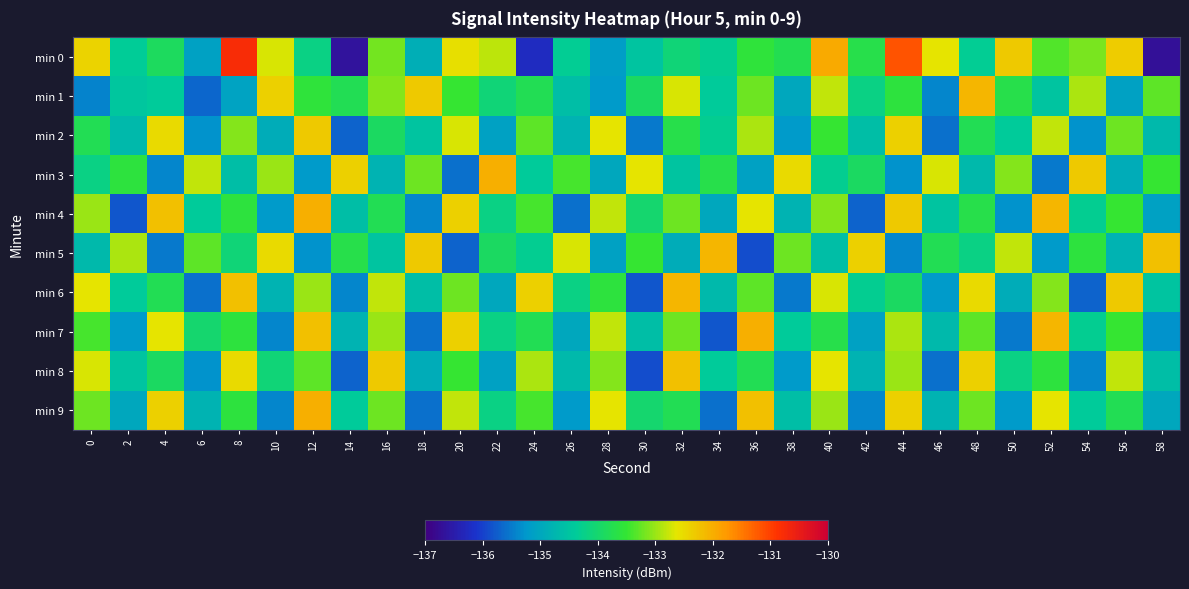

Reading left to right, what are all the values shown in this chart?

min 0: 0=-132.4	2=-134.4	4=-133.9	6=-135.1	8=-130.8	10=-132.7	12=-134.2	14=-136.7	16=-133.2	18=-134.9	20=-132.6	22=-132.8	24=-136.3	26=-134.3	28=-135.2	30=-134.5	32=-134.1	34=-134.3	36=-133.6	38=-133.8	40=-132.0	42=-133.7	44=-131.2	46=-132.6	48=-134.3	50=-132.3	52=-133.4	54=-133.2	56=-132.3	58=-136.7
min 1: 0=-135.4	2=-134.5	4=-134.4	6=-135.7	8=-135.1	10=-132.4	12=-133.6	14=-133.8	16=-133.1	18=-132.3	20=-133.5	22=-134.1	24=-133.8	26=-134.6	28=-135.2	30=-133.9	32=-132.7	34=-134.4	36=-133.2	38=-135.0	40=-132.8	42=-134.2	44=-133.6	46=-135.4	48=-132.1	50=-133.7	52=-134.5	54=-132.9	56=-135.1	58=-133.3
min 2: 0=-133.8	2=-134.7	4=-132.5	6=-135.3	8=-133.1	10=-134.9	12=-132.3	14=-135.7	16=-133.9	18=-134.5	20=-132.7	22=-135.1	24=-133.3	26=-134.8	28=-132.6	30=-135.5	32=-133.7	34=-134.3	36=-132.9	38=-135.2	40=-133.5	42=-134.6	44=-132.4	46=-135.6	48=-133.8	50=-134.4	52=-132.8	54=-135.3	56=-133.2	58=-134.7
min 3: 0=-134.2	2=-133.6	4=-135.4	6=-132.8	8=-134.6	10=-133.0	12=-135.2	14=-132.4	16=-134.8	18=-133.2	20=-135.6	22=-132.0	24=-134.4	26=-133.4	28=-135.0	30=-132.6	32=-134.5	34=-133.7	36=-135.1	38=-132.5	40=-134.3	42=-133.9	44=-135.3	46=-132.7	48=-134.7	50=-133.1	52=-135.5	54=-132.3	56=-134.9	58=-133.5
min 4: 0=-133.0	2=-135.8	4=-132.2	6=-134.4	8=-133.6	10=-135.2	12=-132.0	14=-134.6	16=-133.8	18=-135.4	20=-132.4	22=-134.2	24=-133.4	26=-135.6	28=-132.8	30=-134.0	32=-133.2	34=-135.0	36=-132.6	38=-134.8	40=-133.1	42=-135.7	44=-132.3	46=-134.5	48=-133.7	50=-135.3	52=-132.1	54=-134.3	56=-133.5	58=-135.1
min 5: 0=-134.7	2=-132.9	4=-135.5	6=-133.3	8=-134.1	10=-132.5	12=-135.3	14=-133.7	16=-134.5	18=-132.3	20=-135.7	22=-133.9	24=-134.3	26=-132.7	28=-135.1	30=-133.5	32=-134.9	34=-132.1	36=-135.9	38=-133.2	40=-134.6	42=-132.4	44=-135.4	46=-133.8	48=-134.2	50=-132.8	52=-135.2	54=-133.6	56=-134.8	58=-132.2
min 6: 0=-132.6	2=-134.4	4=-133.8	6=-135.6	8=-132.2	10=-134.8	12=-133.0	14=-135.4	16=-132.8	18=-134.6	20=-133.2	22=-135.0	24=-132.4	26=-134.2	28=-133.6	30=-135.8	32=-132.1	34=-134.7	36=-133.3	38=-135.5	40=-132.7	42=-134.3	44=-133.9	46=-135.2	48=-132.5	50=-134.9	52=-133.1	54=-135.7	56=-132.3	58=-134.5
min 7: 0=-133.4	2=-135.2	4=-132.6	6=-134.0	8=-133.6	10=-135.4	12=-132.2	14=-134.8	16=-133.0	18=-135.6	20=-132.4	22=-134.2	24=-133.8	26=-135.0	28=-132.8	30=-134.6	32=-133.2	34=-135.8	36=-132.0	38=-134.4	40=-133.7	42=-135.1	44=-132.9	46=-134.7	48=-133.3	50=-135.5	52=-132.1	54=-134.3	56=-133.5	58=-135.3
min 8: 0=-132.7	2=-134.5	4=-133.9	6=-135.3	8=-132.5	10=-134.1	12=-133.3	14=-135.7	16=-132.3	18=-134.9	20=-133.5	22=-135.1	24=-132.9	26=-134.7	28=-133.1	30=-135.9	32=-132.2	34=-134.4	36=-133.8	38=-135.2	40=-132.6	42=-134.8	44=-133.0	46=-135.6	48=-132.4	50=-134.2	52=-133.6	54=-135.4	56=-132.8	58=-134.6
min 9: 0=-133.2	2=-135.0	4=-132.4	6=-134.8	8=-133.6	10=-135.4	12=-132.0	14=-134.4	16=-133.2	18=-135.6	20=-132.8	22=-134.2	24=-133.4	26=-135.2	28=-132.6	30=-134.0	32=-133.8	34=-135.6	36=-132.2	38=-134.6	40=-133.0	42=-135.4	44=-132.4	46=-134.8	48=-133.2	50=-135.2	52=-132.6	54=-134.4	56=-133.8	58=-135.0